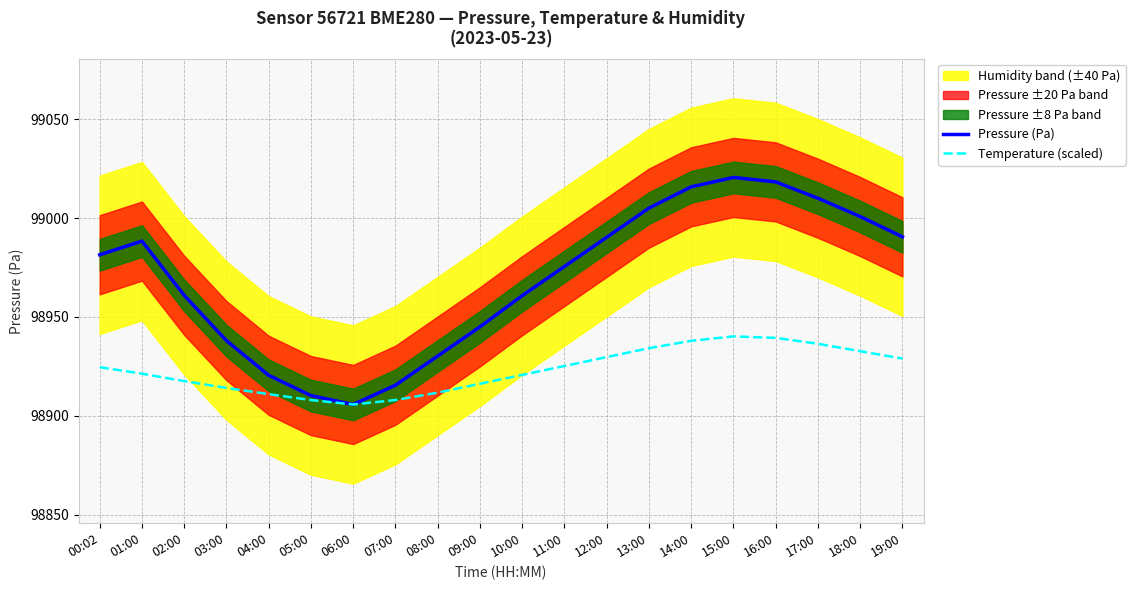

What is the difference between the maximum and minimum values in the Pressure (Pa) series?

114.8